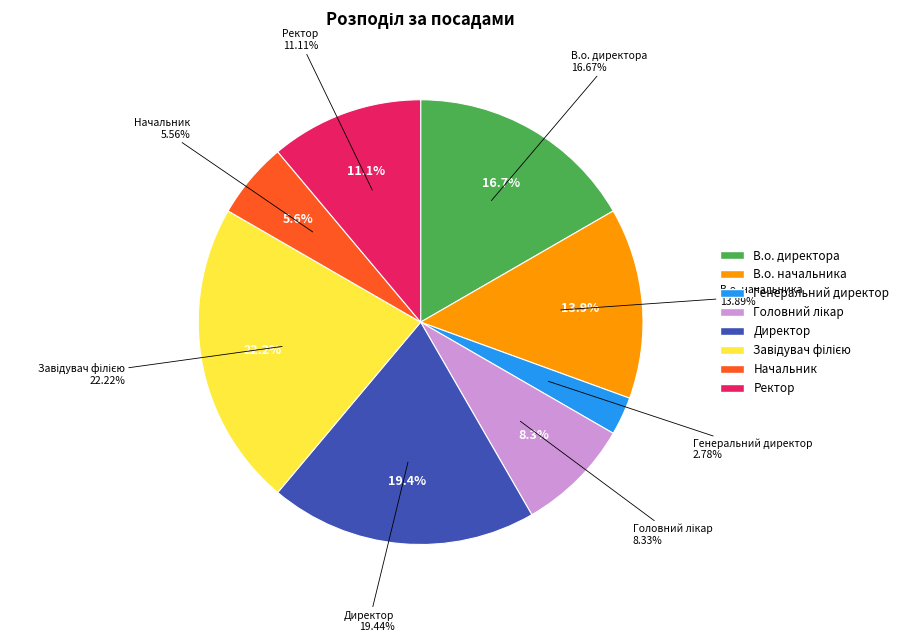

Do Ректор and Завідувач філією together represent more than half of the pie?

No